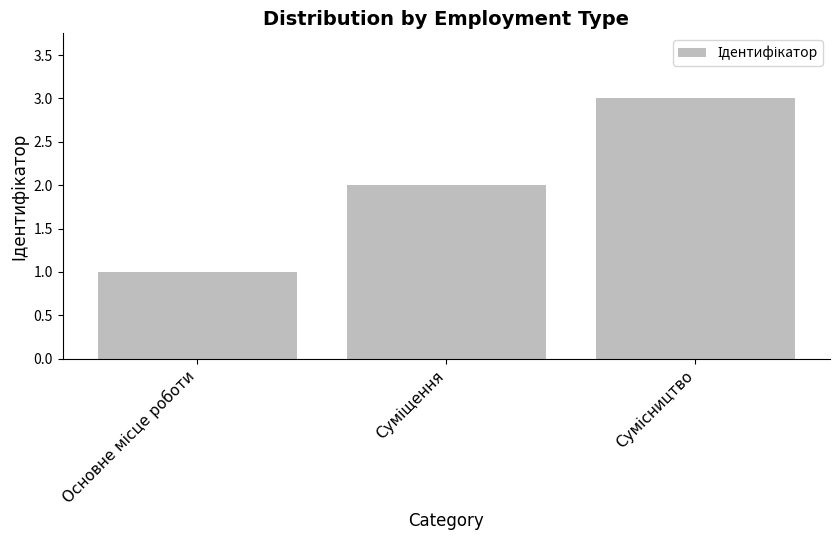

Reading left to right, what are all the values shown in this chart?

1	2	3